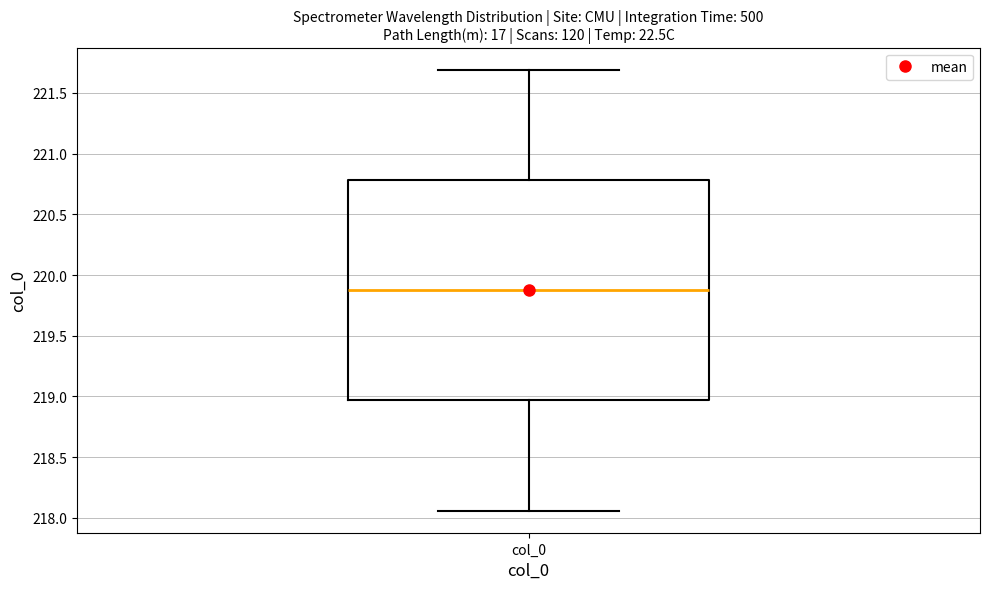

Read this box plot against the y-axis: the position of the median line, the range covered by the box, and the ends of both whiskers. The values are not printed on the chart, so give them approximately, as read against the axis.

median 219.90, box 218.95 to 220.80, whiskers 218.05 to 221.70